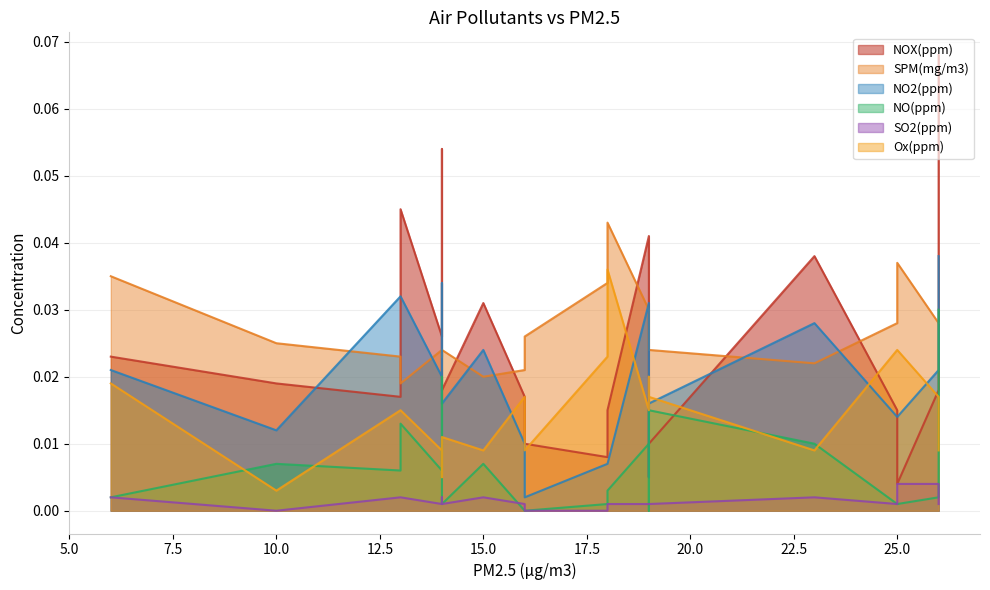

Reading left to right, what are all the values shown in this chart?

NOX(ppm): 6=0.0	10=0.0	13=0.0	13=0.0	14=0.0	14=0.1	14=0.0	15=0.0	16=0.0	16=0.0	18=0.0	18=0.0	19=0.0	19=0.0	19=0.0	23=0.0	25=0.0	25=0.0	26=0.0	26=0.1
SPM(mg/m3): 6=0.0	10=0.0	13=0.0	13=0.0	14=0.0	14=0.0	14=0.0	15=0.0	16=0.0	16=0.0	18=0.0	18=0.0	19=0.0	19=0.0	19=0.0	23=0.0	25=0.0	25=0.0	26=0.0	26=0.0
NO2(ppm): 6=0.0	10=0.0	13=0.0	13=0.0	14=0.0	14=0.0	14=0.0	15=0.0	16=0.0	16=0.0	18=0.0	18=0.0	19=0.0	19=0.0	19=0.0	23=0.0	25=0.0	25=0.0	26=0.0	26=0.0
NO(ppm): 6=0.0	10=0.0	13=0.0	13=0.0	14=0.0	14=0.0	14=0.0	15=0.0	16=0.0	16=0.0	18=0.0	18=0.0	19=0.0	19=0.0	19=0.0	23=0.0	25=0.0	25=0.0	26=0.0	26=0.0
SO2(ppm): 6=0.0	10=0.0	13=0.0	13=0.0	14=0.0	14=0.0	14=0.0	15=0.0	16=0.0	16=0.0	18=0.0	18=0.0	19=0.0	19=0.0	19=0.0	23=0.0	25=0.0	25=0.0	26=0.0	26=0.0
Ox(ppm): 6=0.0	10=0.0	13=0.0	13=0.0	14=0.0	14=0.0	14=0.0	15=0.0	16=0.0	16=0.0	18=0.0	18=0.0	19=0.0	19=0.0	19=0.0	23=0.0	25=0.0	25=0.0	26=0.0	26=0.0